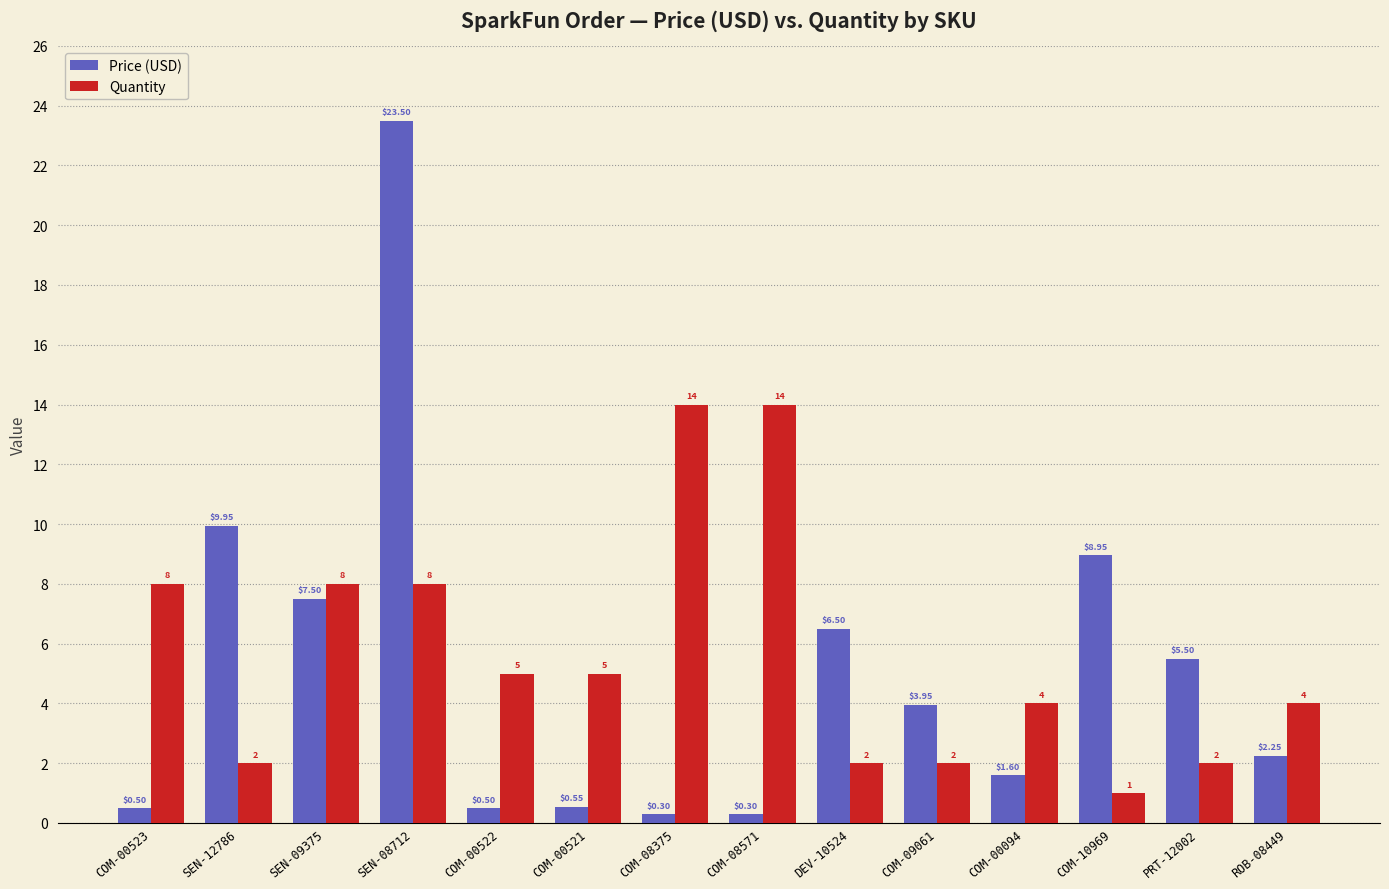

List the series in order of their overall mean, highest first.

Quantity, Price (USD)